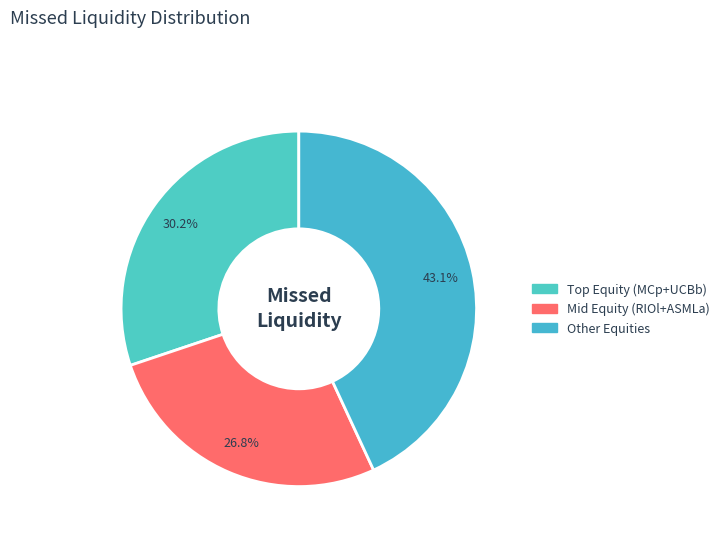

Which category has the smallest portion of the pie?

Mid Equity (RIOl+ASMLa)